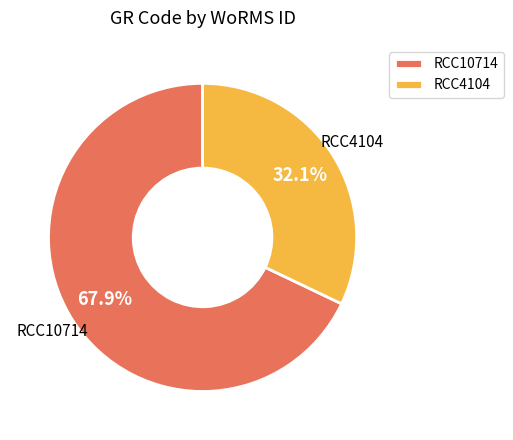

To the nearest percent, what percentage of the pie is RCC10714?

68%